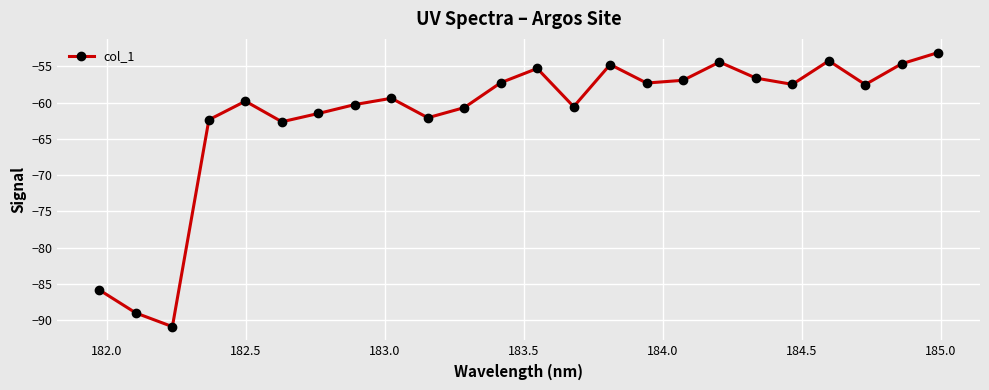

Count the number of data series in this chart.

1